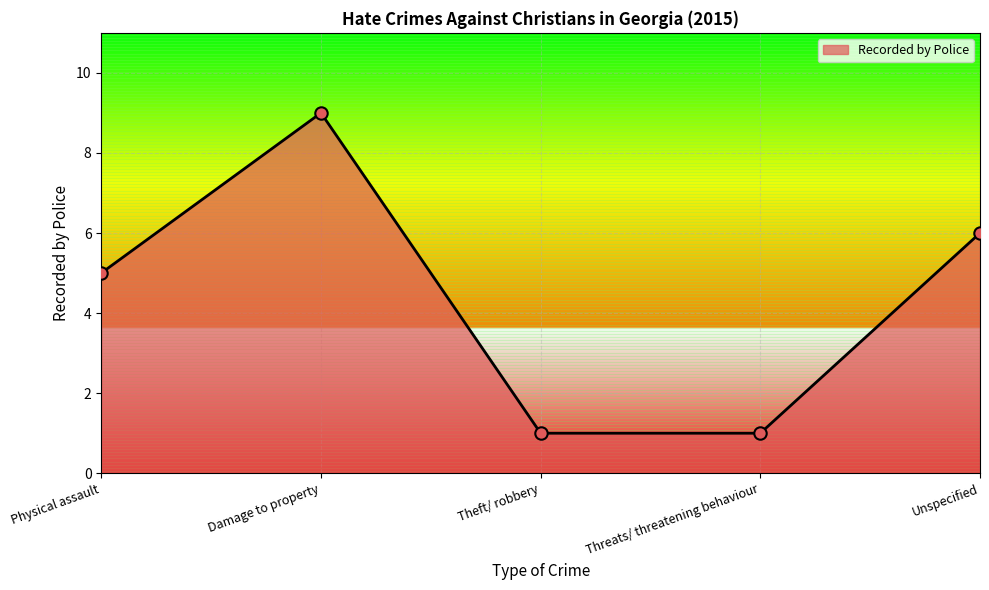

Between Threats/ threatening behaviour and Damage to property, which is larger?

Damage to property